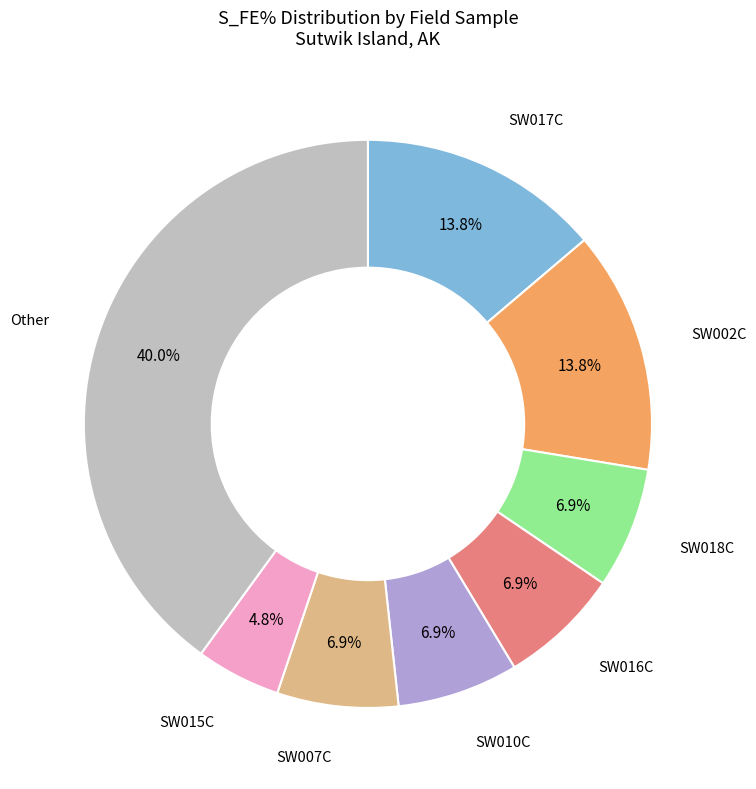

Approximately how many times larger is the value at SW007C compared to SW002C?

0.5